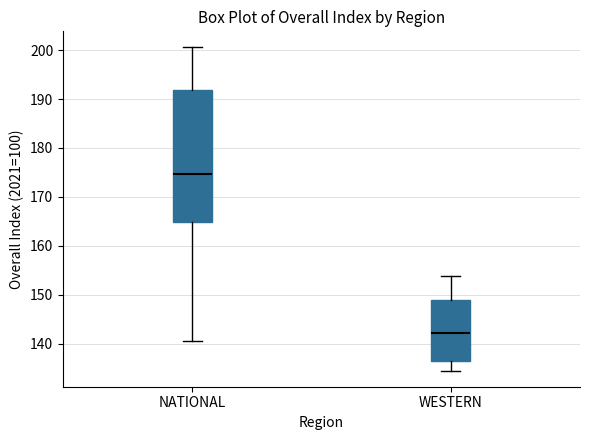

Reading left to right, transcribe this box plot: for each box, give where its median line is, the range the box spans, and where its two whiskers end, as read against the y-axis. The values are not printed on the chart, so give them approximately, as read against the axis.

NATIONAL: median 175, box 165 to 192, whiskers 141 to 201
WESTERN: median 142, box 136 to 149, whiskers 134 to 154